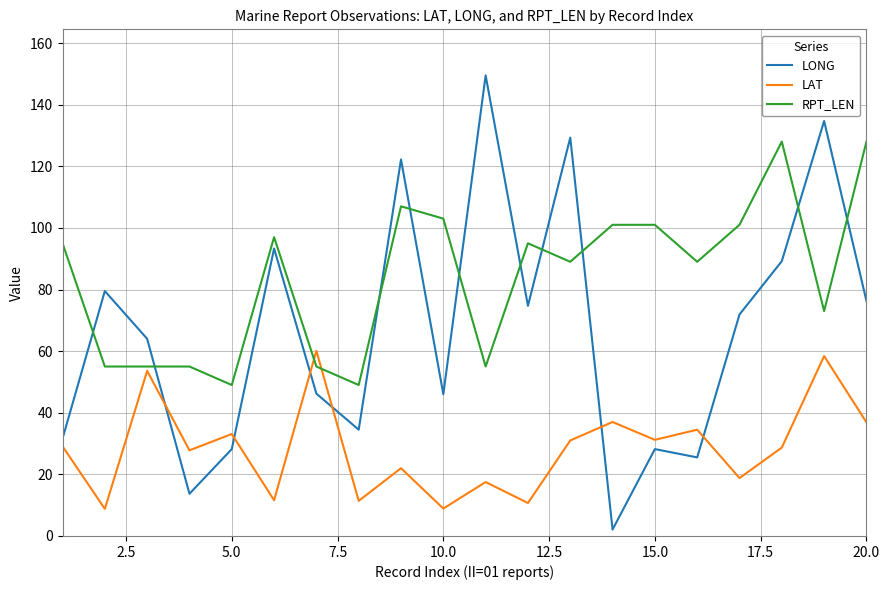

Which series has the widest spread of values?

LONG